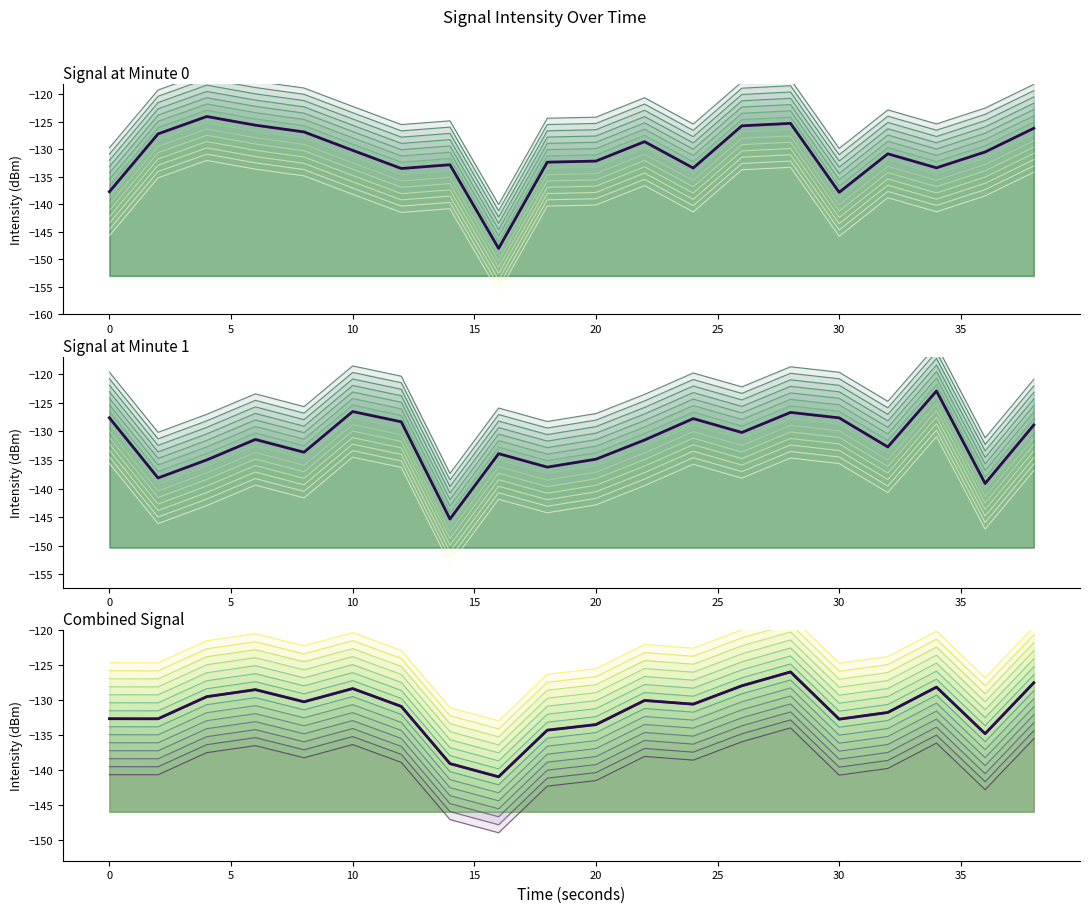

How many values are below -130?

24